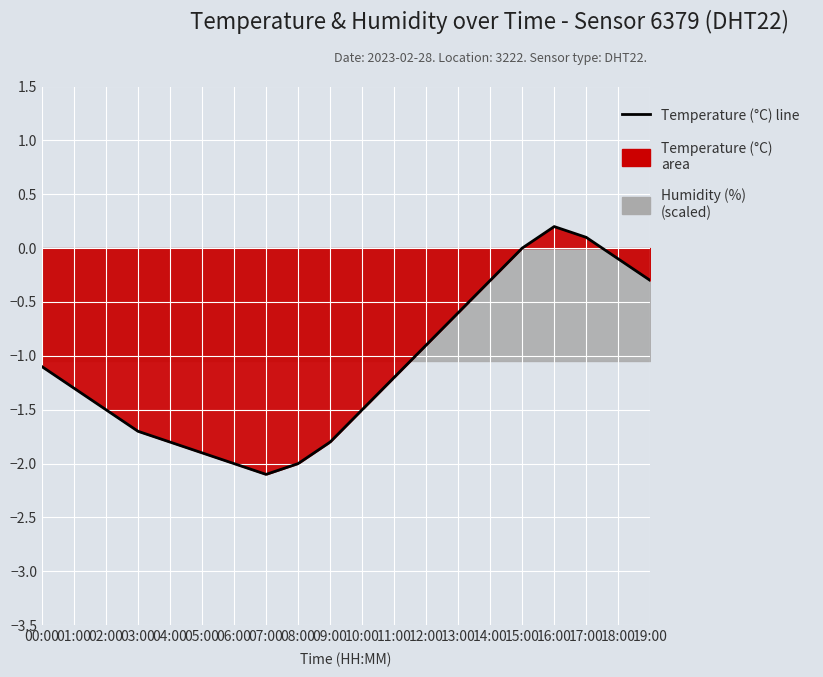

Rank the categories by value from highest to lowest.

16:00, 17:00, 15:00, 18:00, 14:00, 19:00, 13:00, 12:00, 00:00, 11:00, 01:00, 02:00, 10:00, 03:00, 04:00, 09:00, 05:00, 06:00, 08:00, 07:00